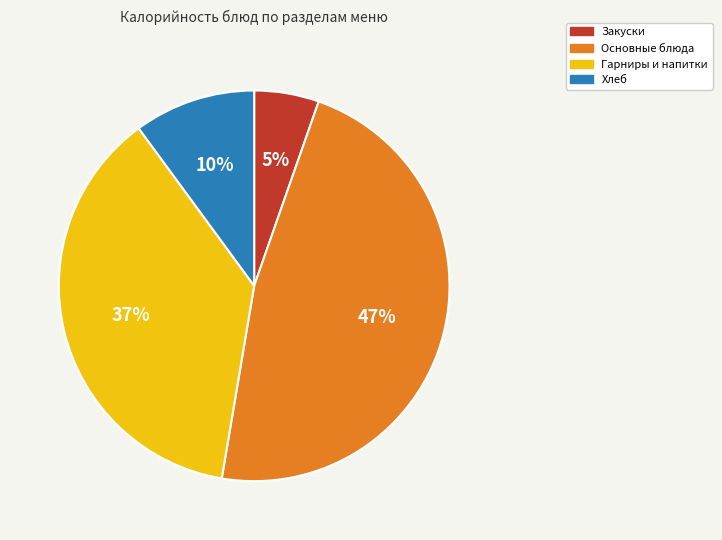

To the nearest percent, what is the average slice percentage?

25%